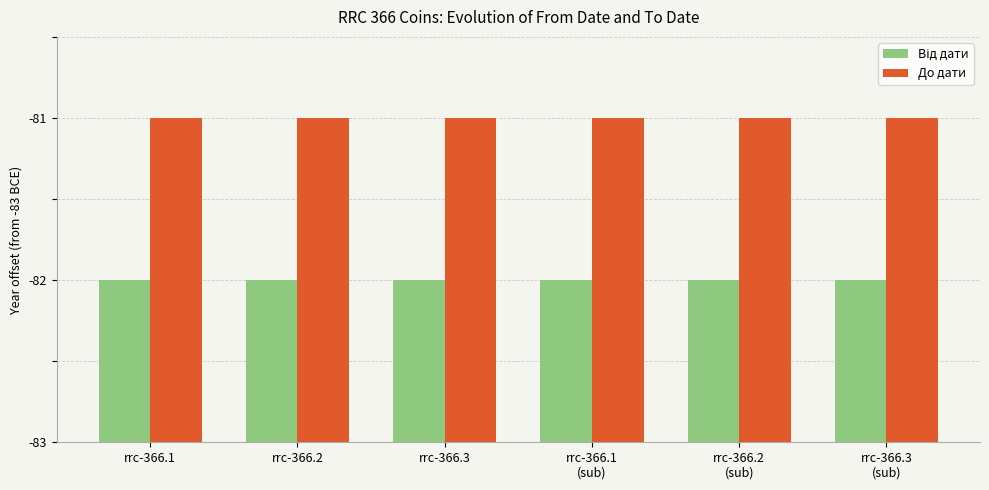

Reading left to right, extract all data points from this chart.

Від дати: 1	1	1	1	1	1
До дати: 2	2	2	2	2	2